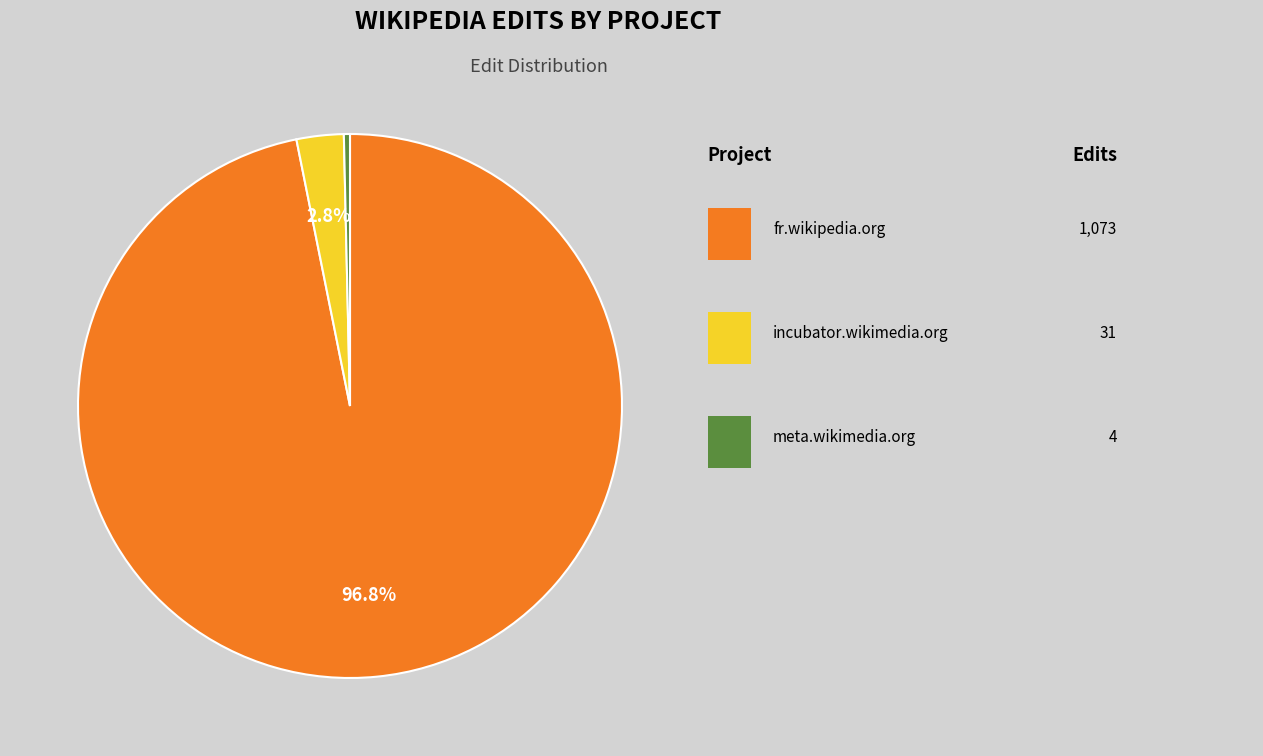

How many segments does this pie chart have?

3